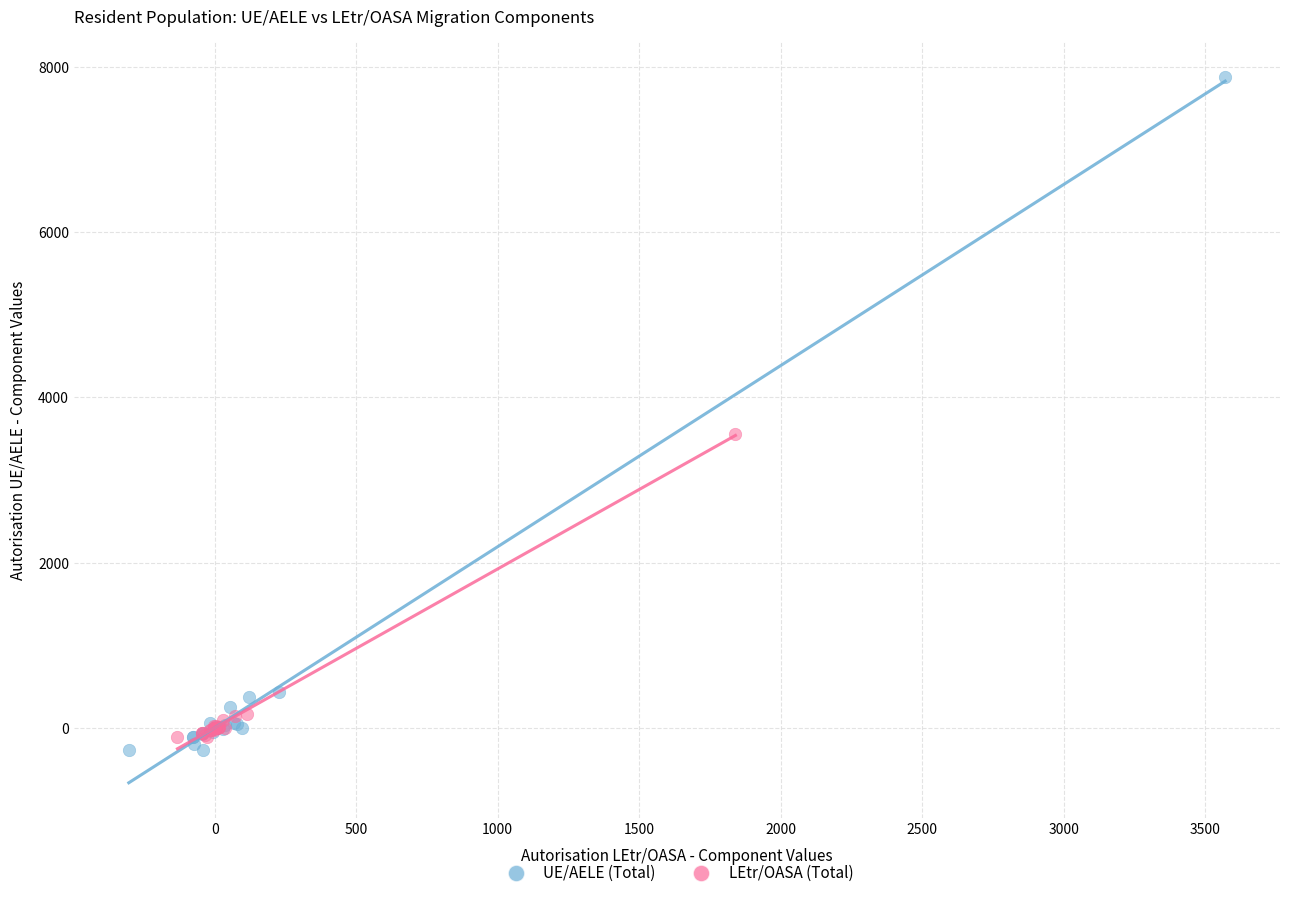

Which series reaches the maximum Y coordinate?

UE/AELE (Total)